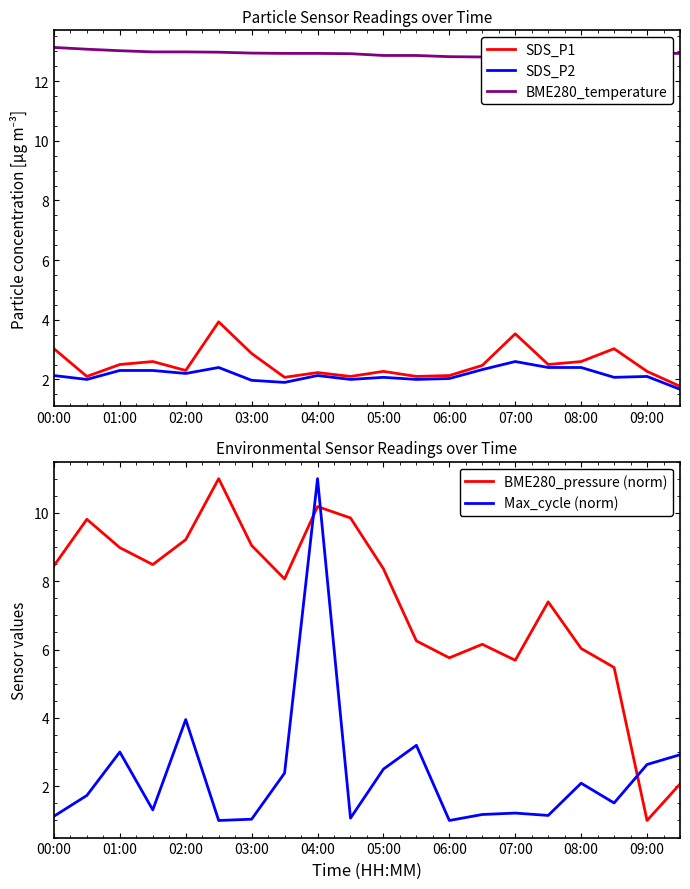

How many lines are shown in the chart?

5